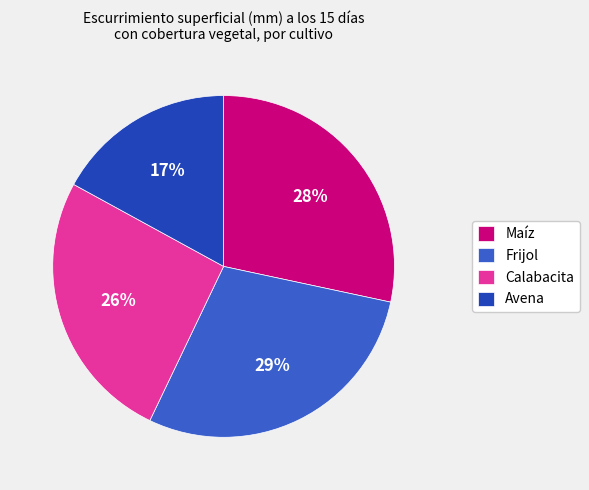

Is there a majority slice in this chart?

No